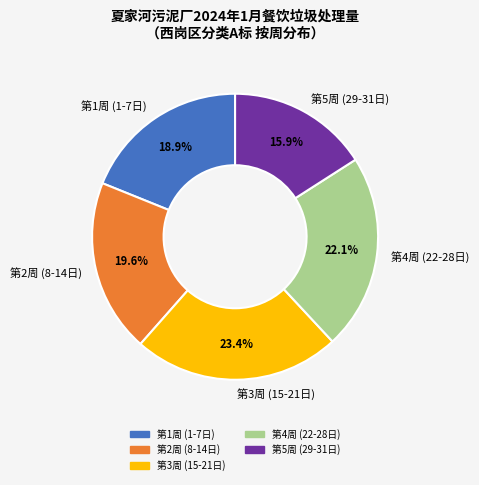

Rank the categories by value from lowest to highest.

第5周 (29-31日), 第1周 (1-7日), 第2周 (8-14日), 第4周 (22-28日), 第3周 (15-21日)